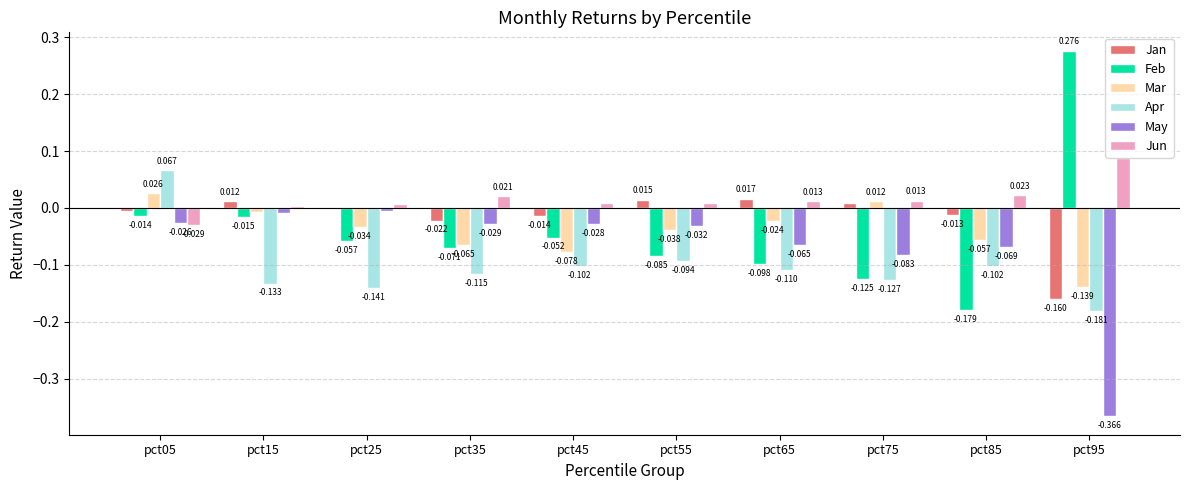

How many data points does each series have?

10